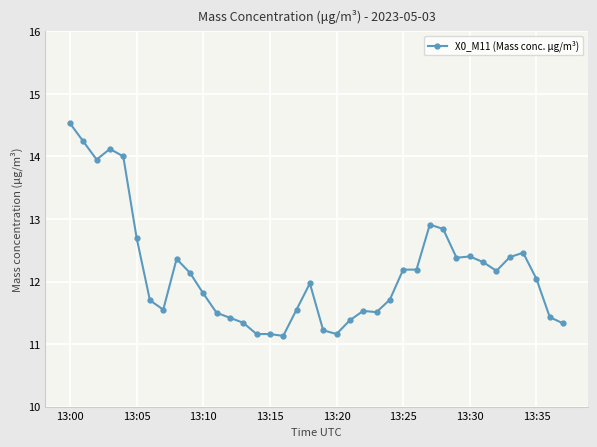

How many lines are shown in the chart?

1